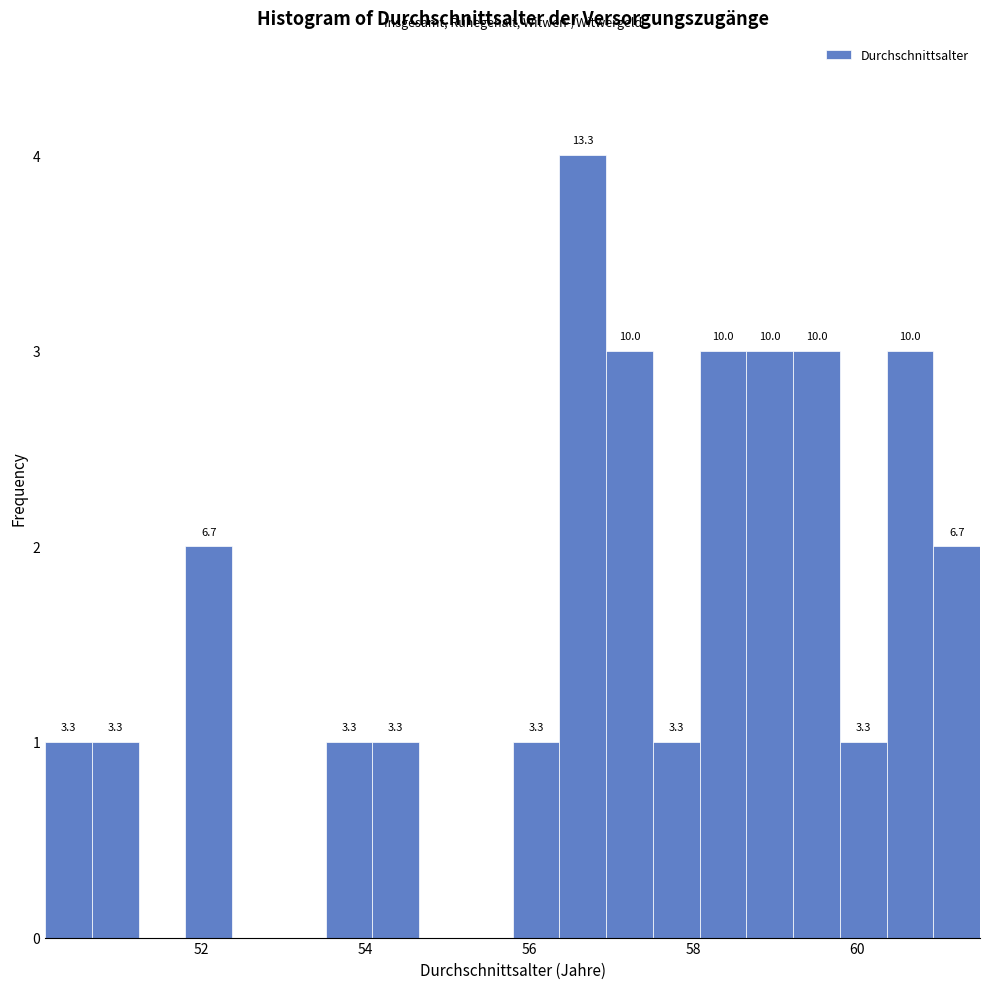

Read against the x-axis, roughly where is the centre of the tallest bar?

56.6